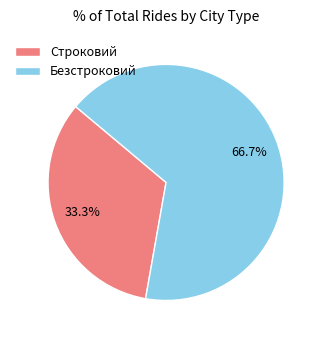

How much of the chart is everything except Строковий?

66.7%